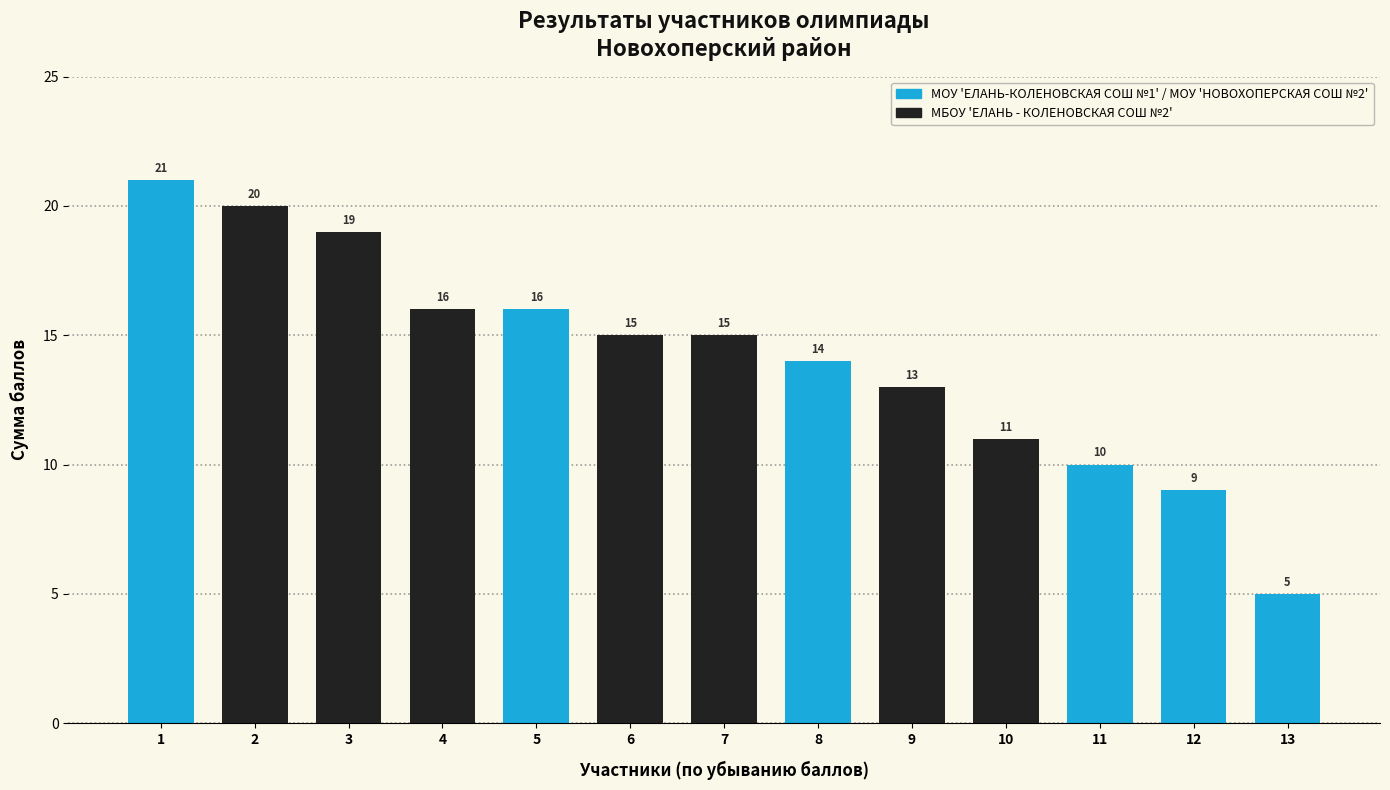

What is the approximate value at 2, to the nearest 10?

20